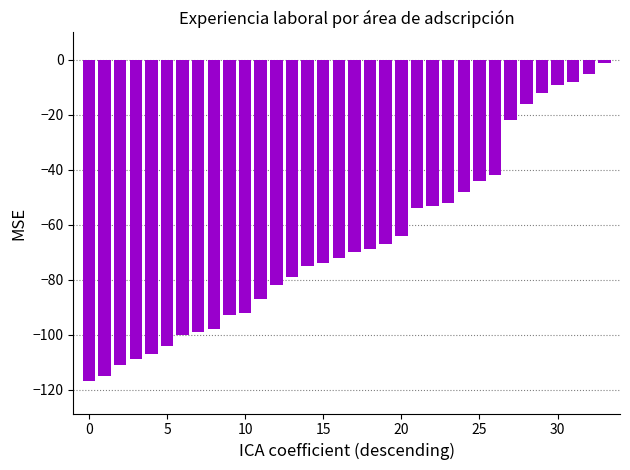

How many bars are there in total?

34